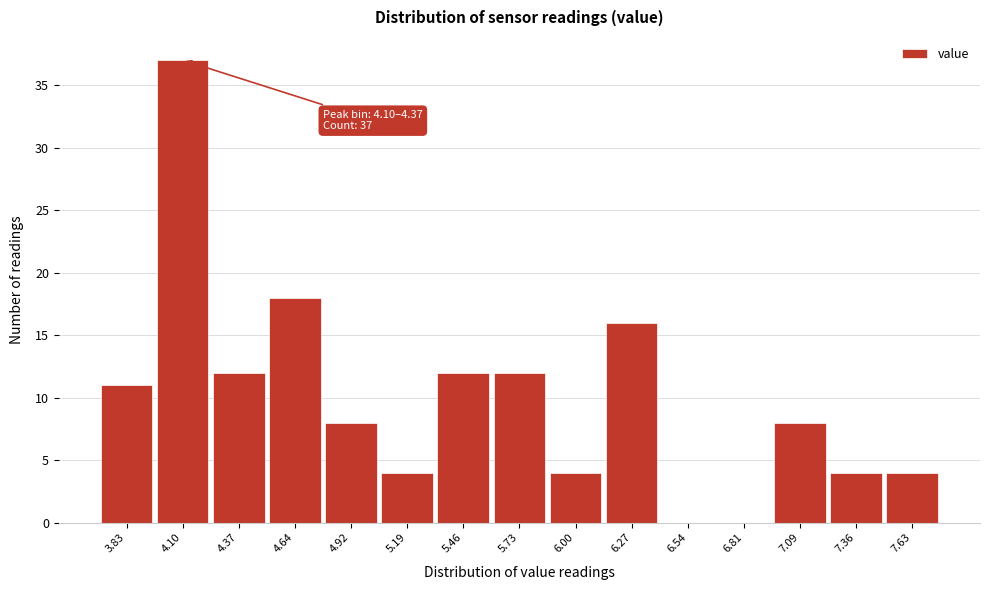

Reading right to left, extract all data points from this chart.

7.63=4	7.36=4	7.09=8	6.81=0	6.54=0	6.27=16	6.00=4	5.73=12	5.46=12	5.19=4	4.92=8	4.64=18	4.37=12	4.10=37	3.83=11